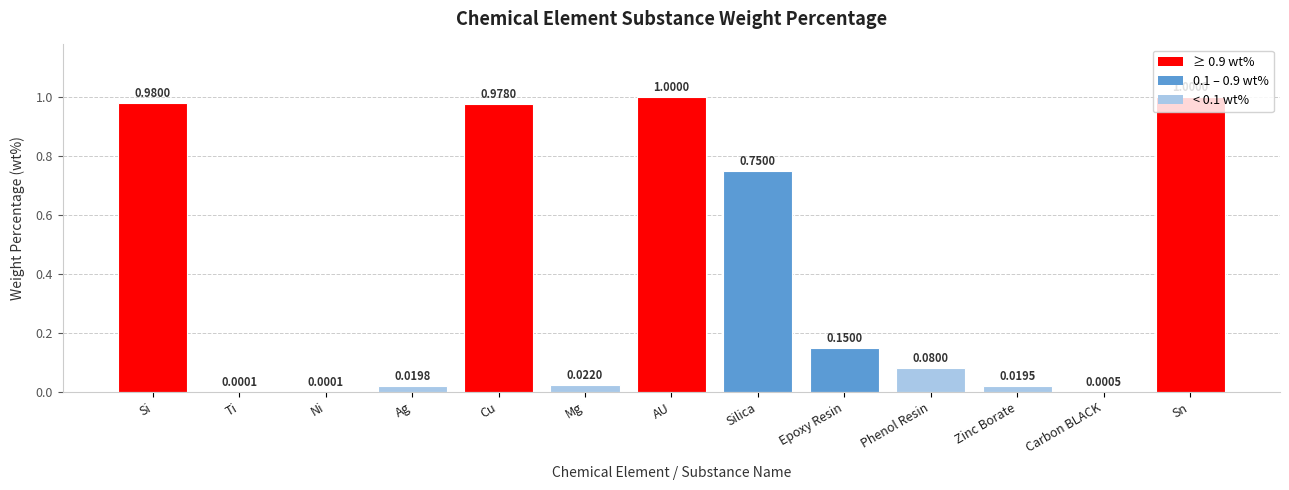

Which has a higher value, Si or Carbon BLACK?

Si